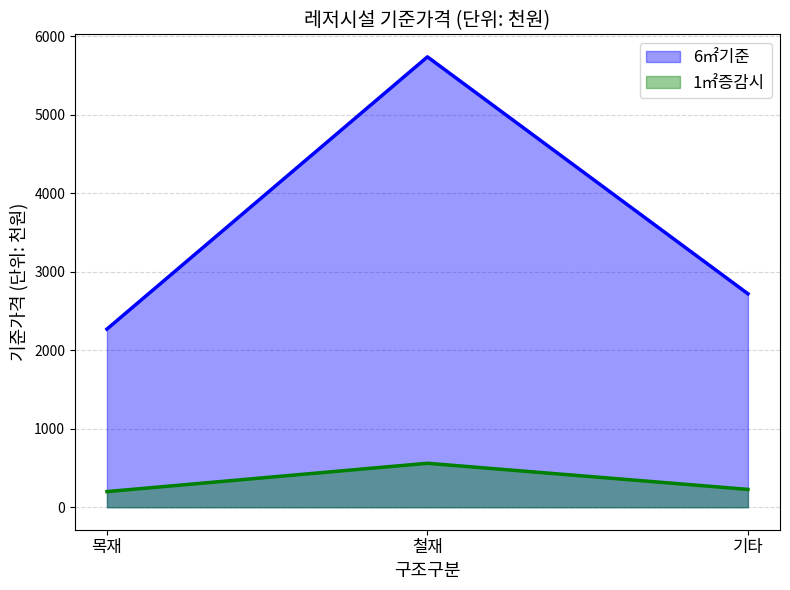

What are all the series names shown in the legend?

6㎡기준, 1㎡증감시